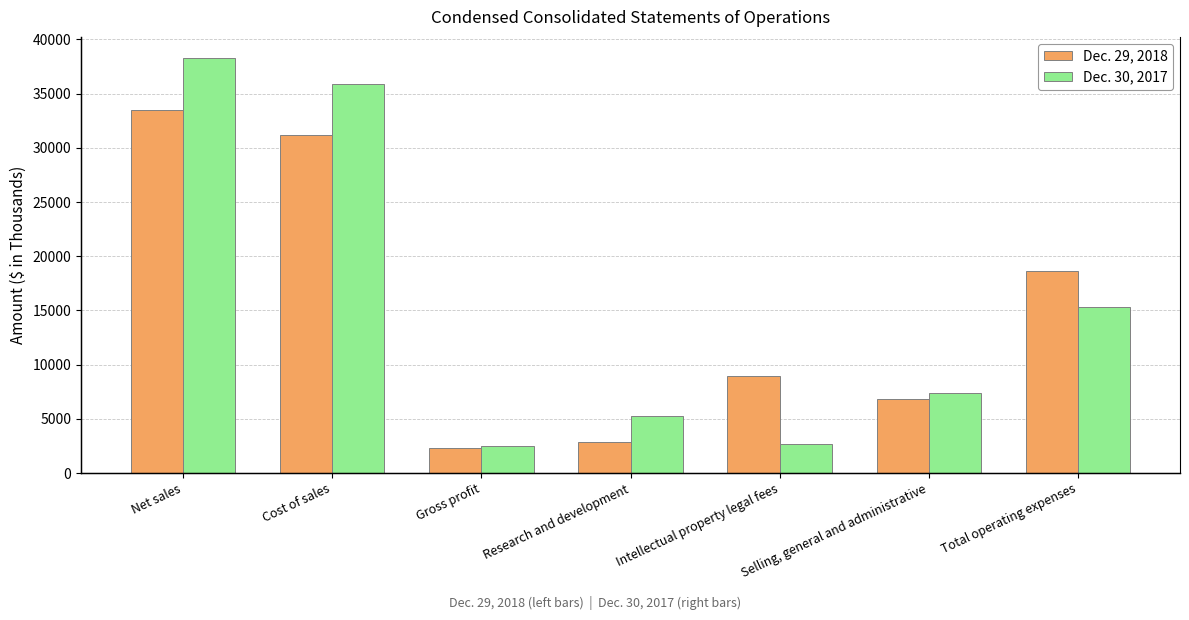

Which series has the largest range (max minus min)?

Dec. 30, 2017